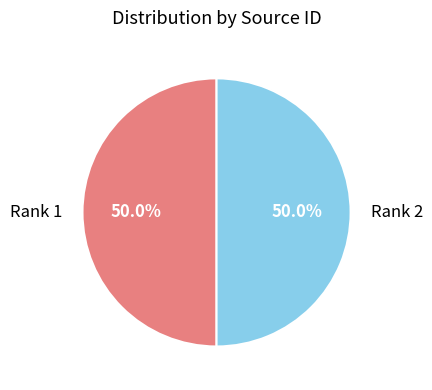

Combined, do Rank 2 and Rank 1 account for over 50%?

Yes